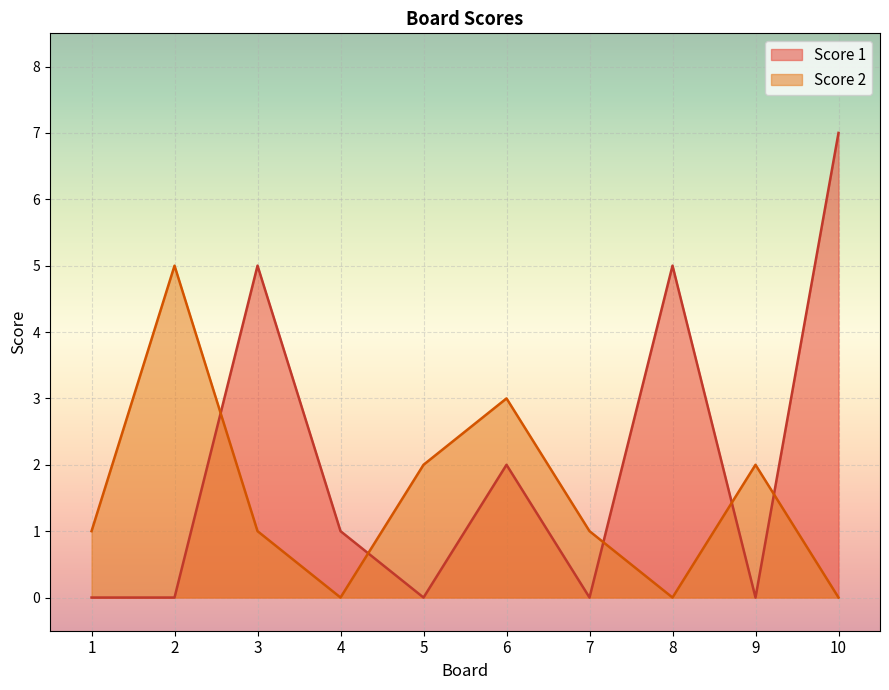

Reading left to right, transcribe all the data shown in this chart.

Score 1: 1=0	2=0	3=5	4=1	5=0	6=2	7=0	8=5	9=0	10=7
Score 2: 1=1	2=5	3=1	4=0	5=2	6=3	7=1	8=0	9=2	10=0